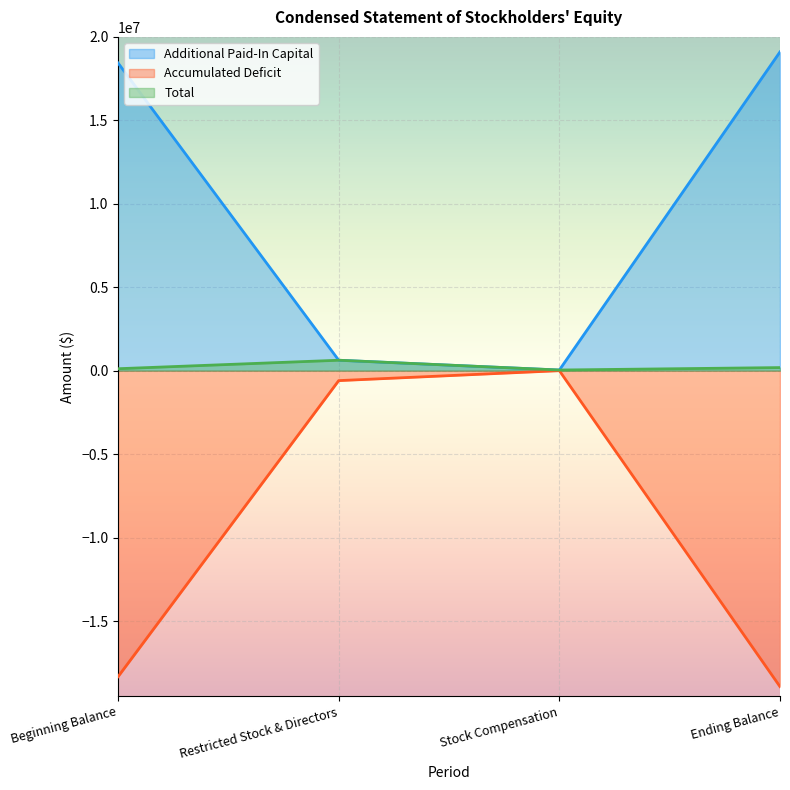

Rank the series by their maximum value, from highest to lowest.

Additional Paid-In Capital, Total, Accumulated Deficit